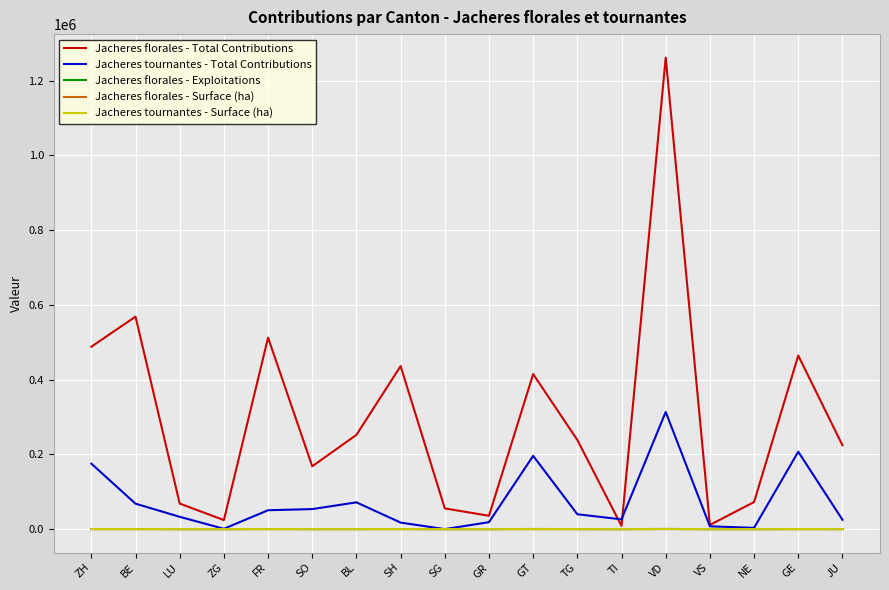

What is the approximate value of Jacheres tournantes - Total Contributions at VD?

313513.0